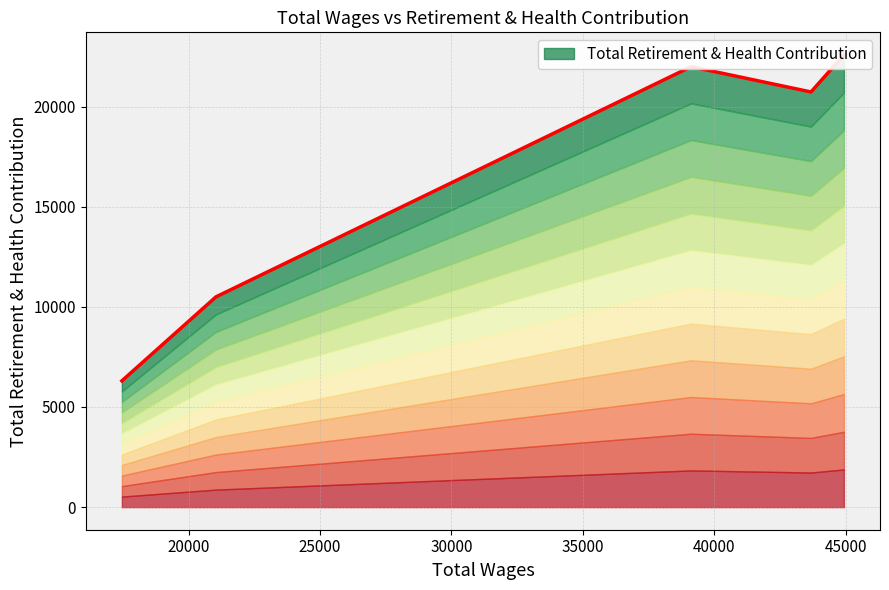

What is the difference between the second highest and minimum values?

15684